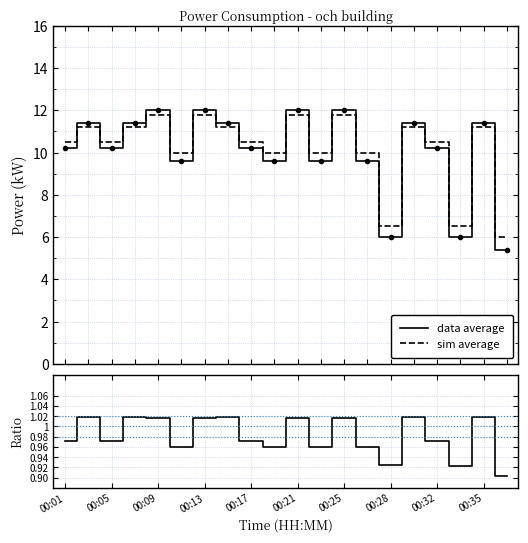

In data average, how many points are higher than both neighbors (excluding endpoints)?

7